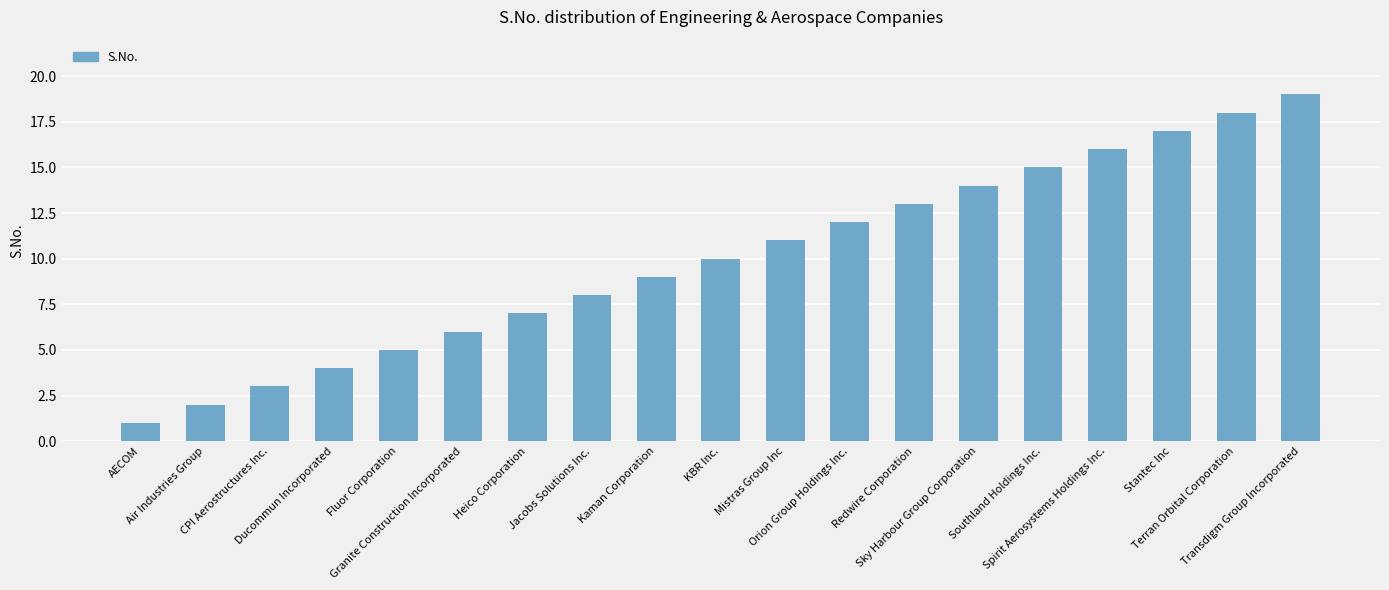

How many bars are there in total?

19